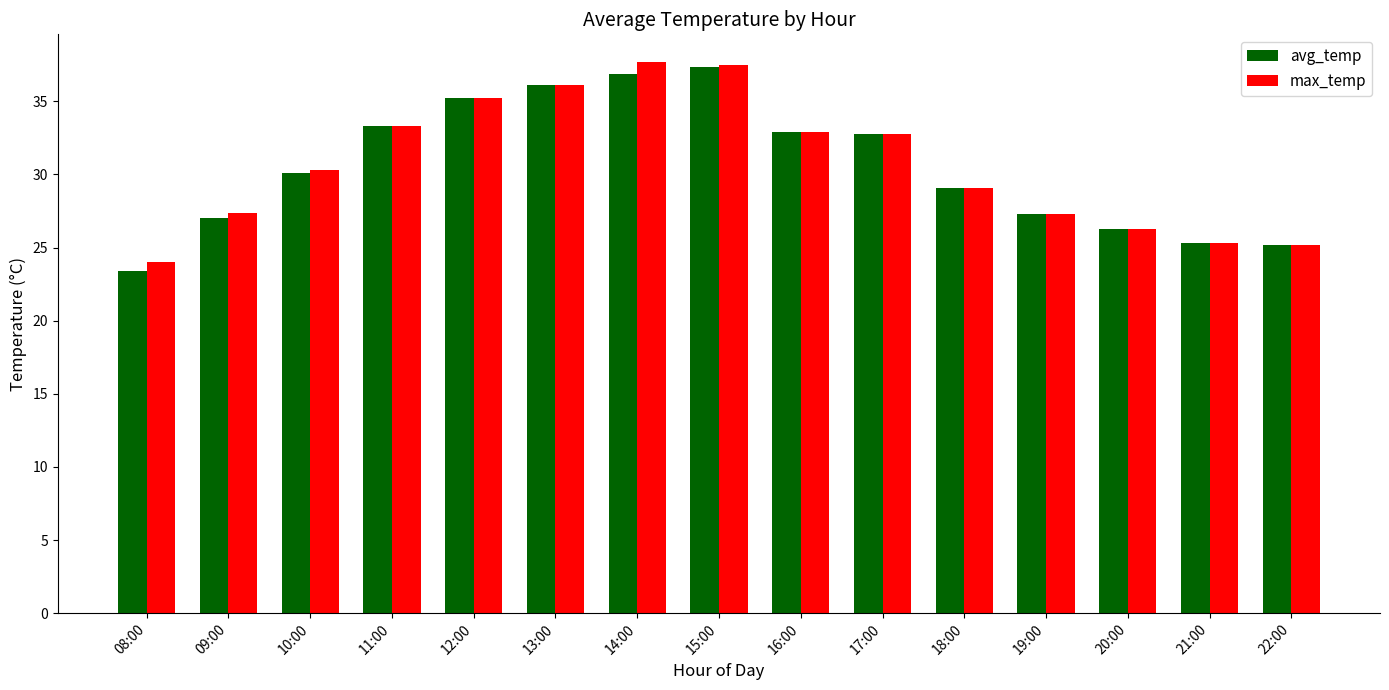

Read the avg_temp value at 13:00.

36.1